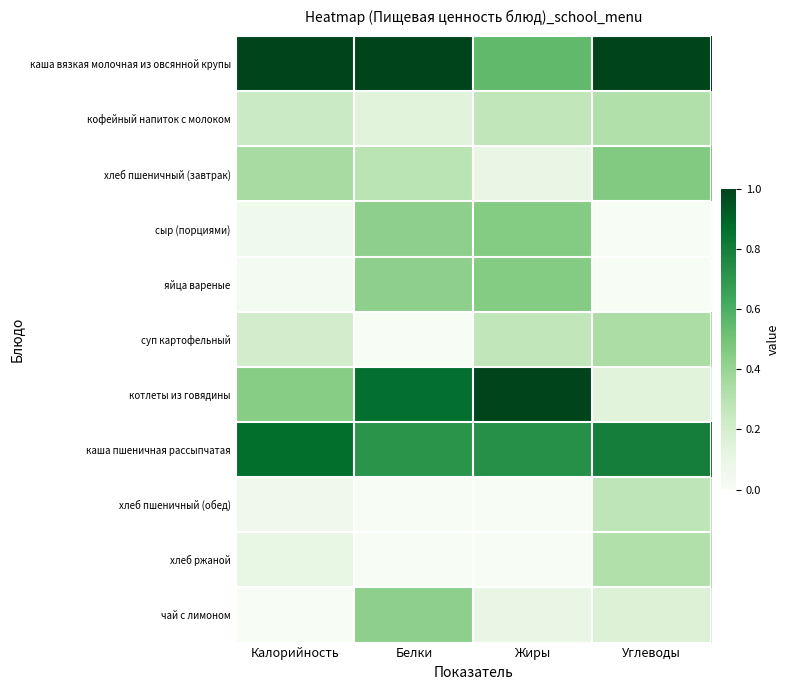

What is the maximum value shown in the chart?

1.0